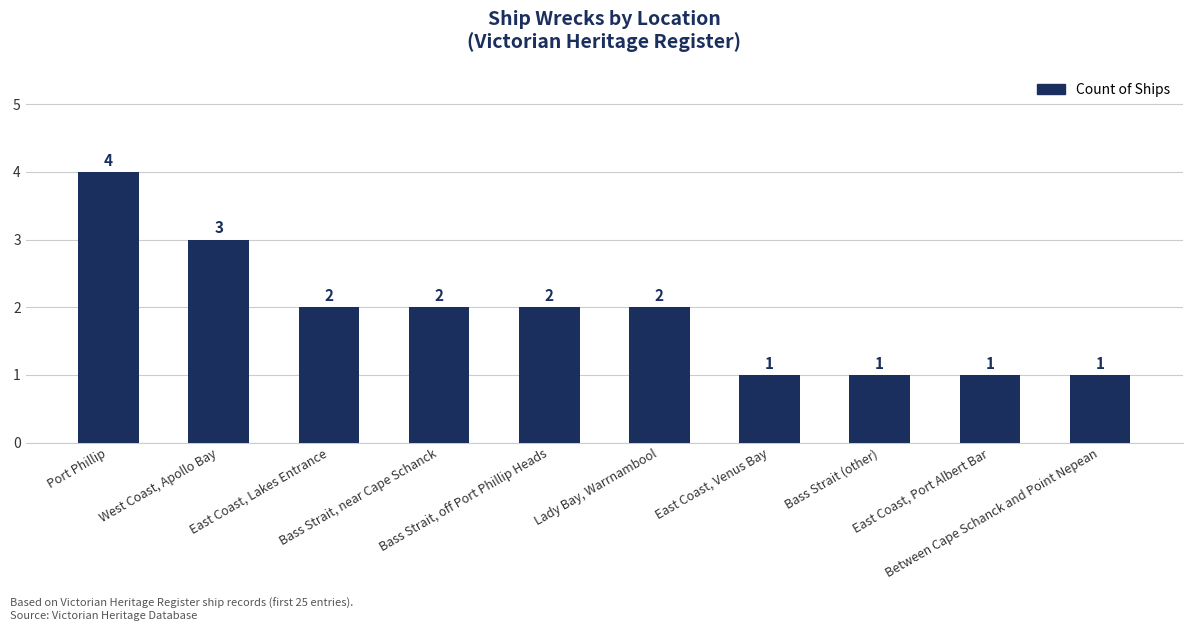

What is the label of the 4th bar from the left?

Bass Strait, near Cape Schanck